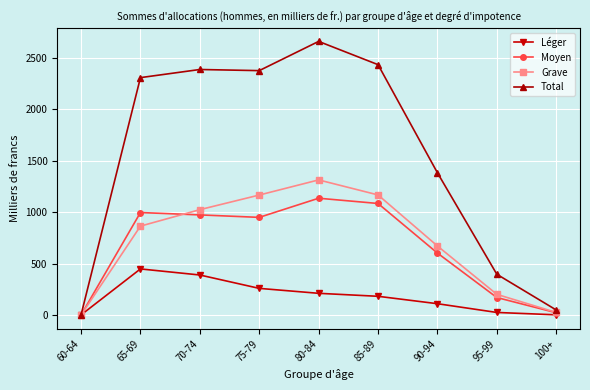

Where is the first local minimum for Moyen?

75-79